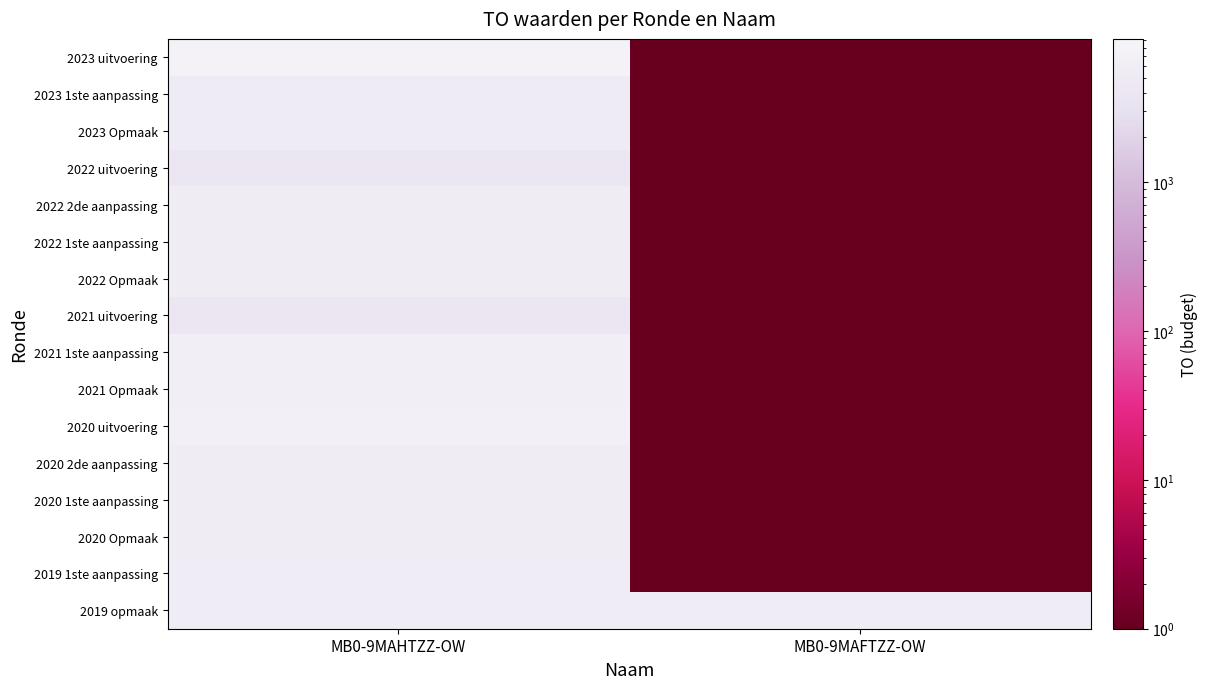

Which series has the largest total across all categories?

2019 opmaak